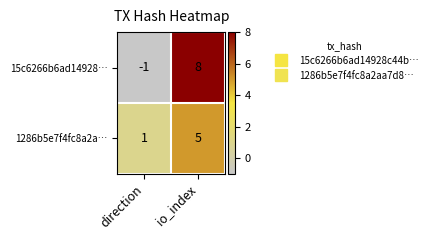

Where is 1286b5e7f4fc8a2a… nearest to the value 3?

direction